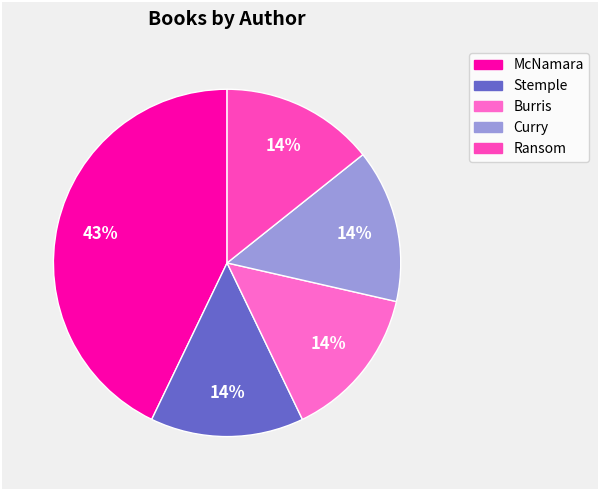

To the nearest percent, what is the average slice percentage?

20%